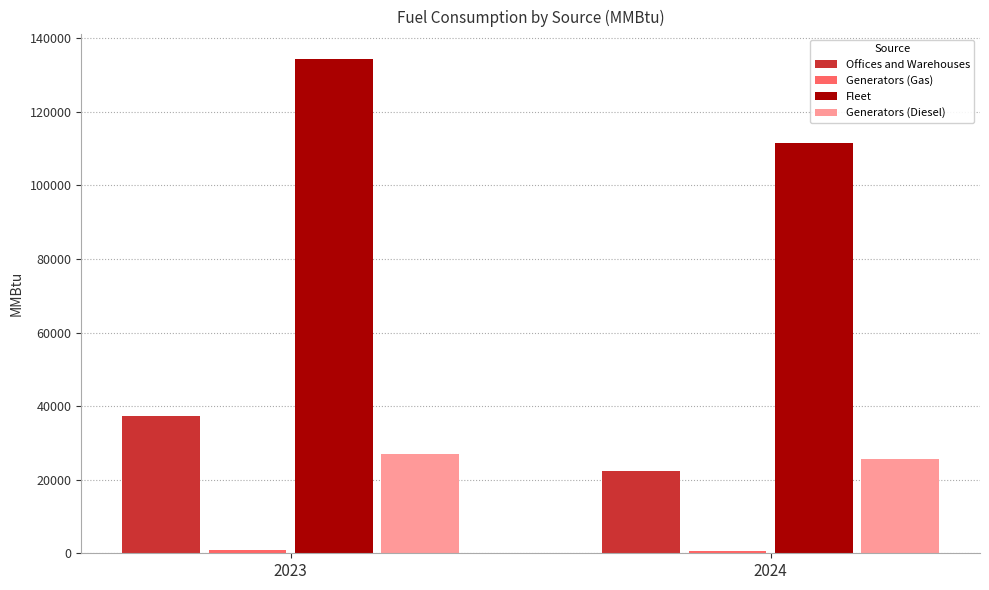

Which series has the largest total across all categories?

Fleet